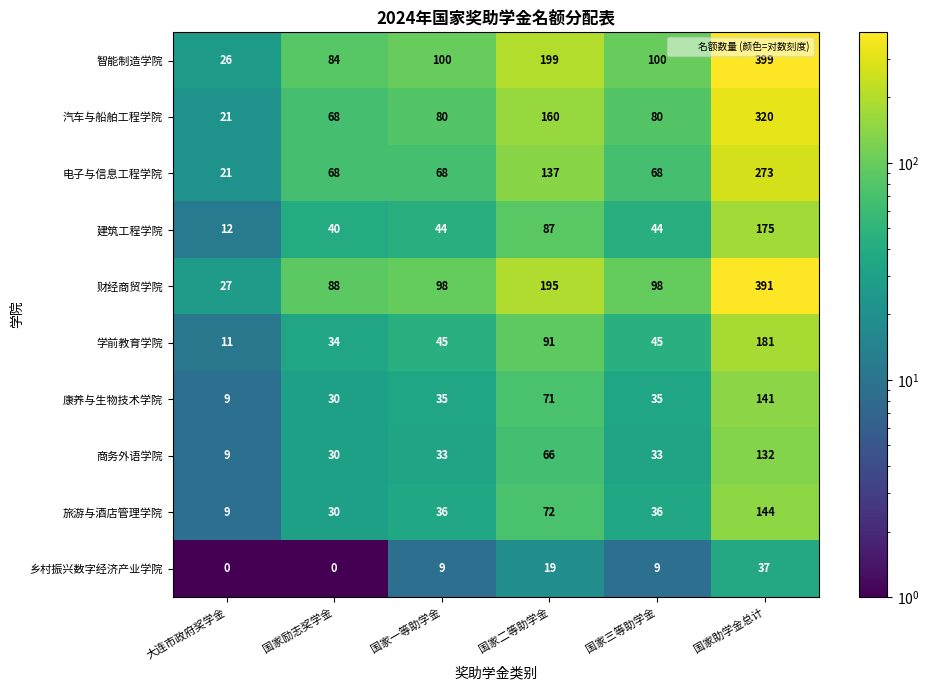

At which label is 商务外语学院 closest to 70?

国家二等助学金